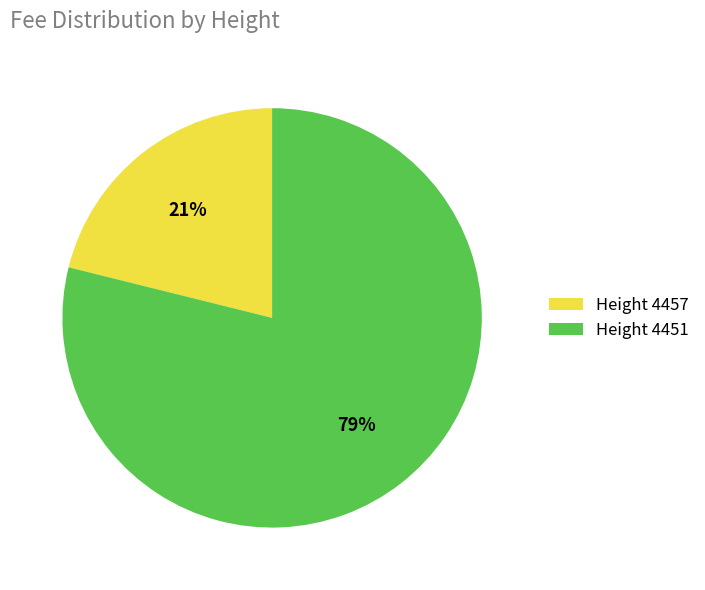

Rank the categories by value from highest to lowest.

Height 4451, Height 4457